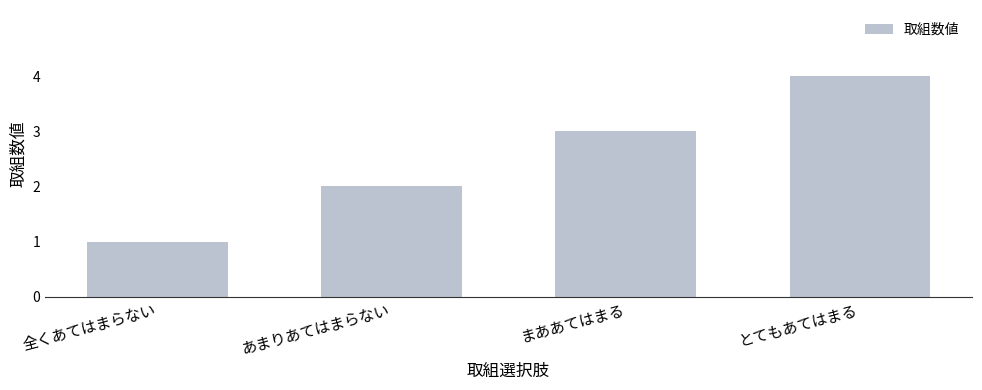

Is it true that the value at 全くあてはまらない is 1?

True